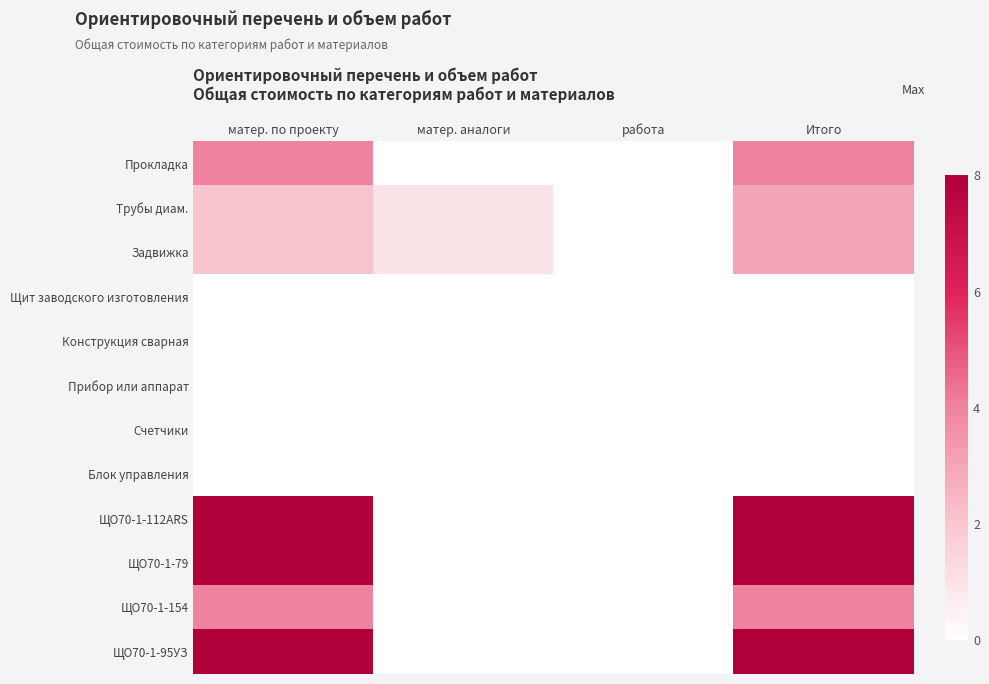

Reading right to left, what are all the values shown in this chart?

Прокладка: Итого=4	работа=0	матер. аналоги=0	матер. по проекту=4
Трубы диам.: Итого=3	работа=0	матер. аналоги=1	матер. по проекту=2
Задвижка: Итого=3	работа=0	матер. аналоги=1	матер. по проекту=2
Щит заводского изготовления: Итого=0	работа=0	матер. аналоги=0	матер. по проекту=0
Конструкция сварная: Итого=0	работа=0	матер. аналоги=0	матер. по проекту=0
Прибор или аппарат: Итого=0	работа=0	матер. аналоги=0	матер. по проекту=0
Счетчики: Итого=0	работа=0	матер. аналоги=0	матер. по проекту=0
Блок управления: Итого=0	работа=0	матер. аналоги=0	матер. по проекту=0
ЩО70-1-112ARS: Итого=8	работа=0	матер. аналоги=0	матер. по проекту=8
ЩО70-1-79: Итого=8	работа=0	матер. аналоги=0	матер. по проекту=8
ЩО70-1-154: Итого=4	работа=0	матер. аналоги=0	матер. по проекту=4
ЩО70-1-95УЗ: Итого=8	работа=0	матер. аналоги=0	матер. по проекту=8